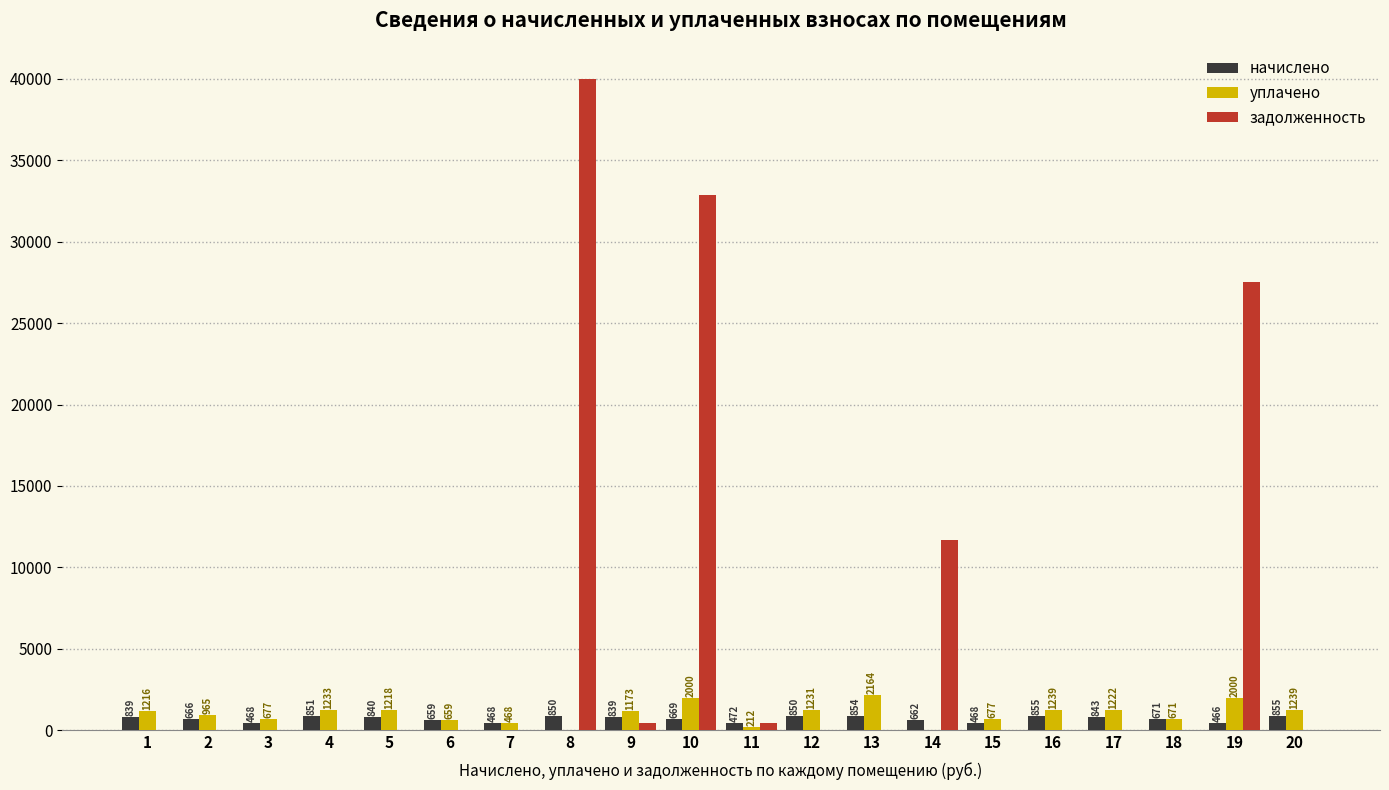

Which series has the largest range (max minus min)?

задолженность